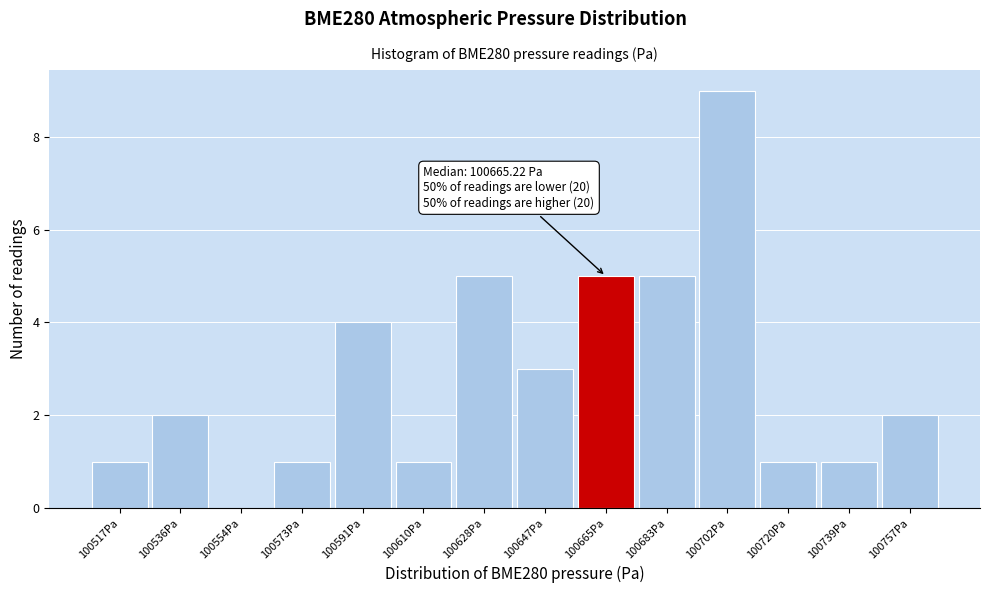

Which range on the x-axis has the tallest bar?

100692 to 100712